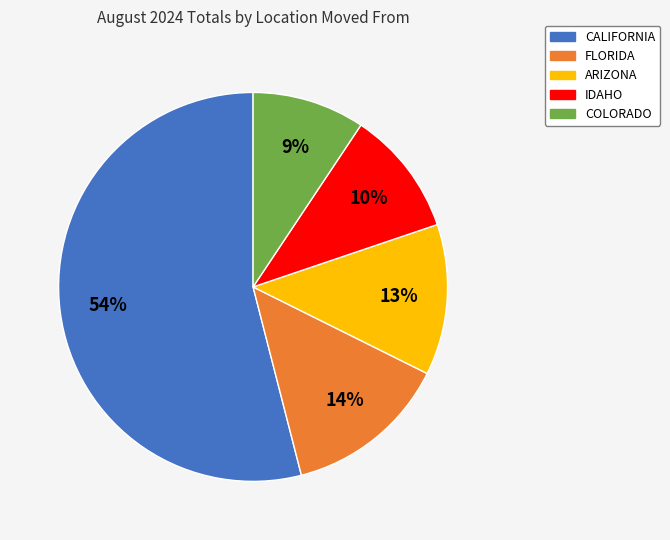

How many segments does this pie chart have?

5